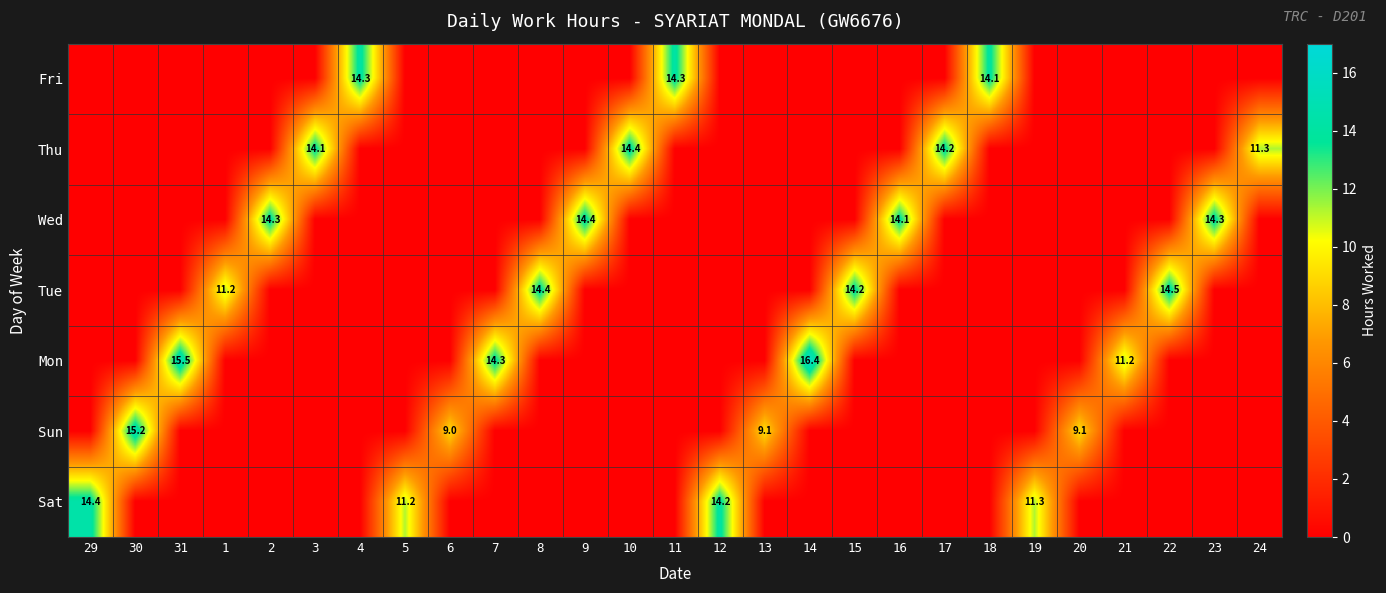

How many data points does each series have?

27